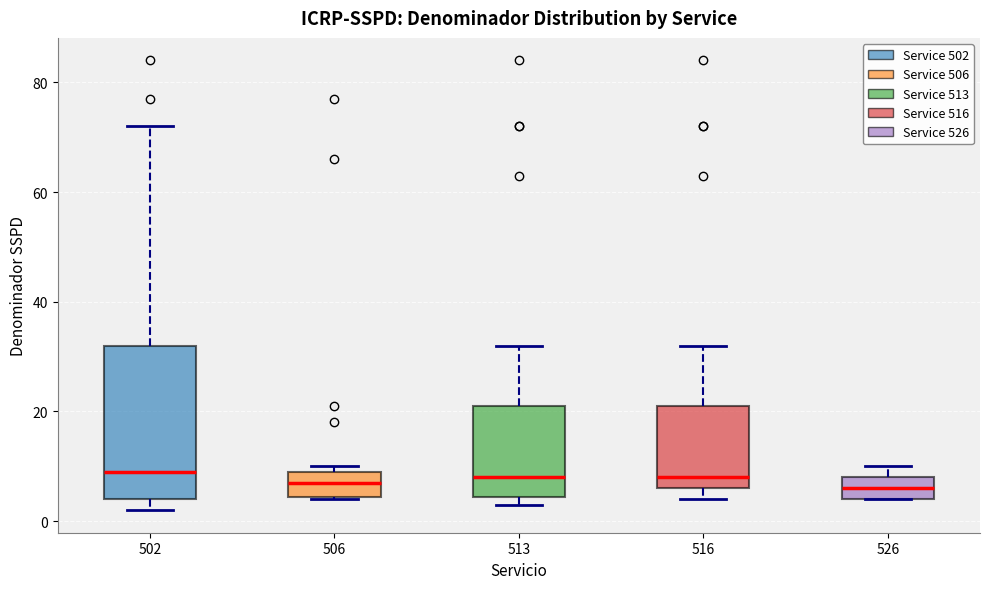

Which box is the tallest, from its lower edge to its upper edge?

502